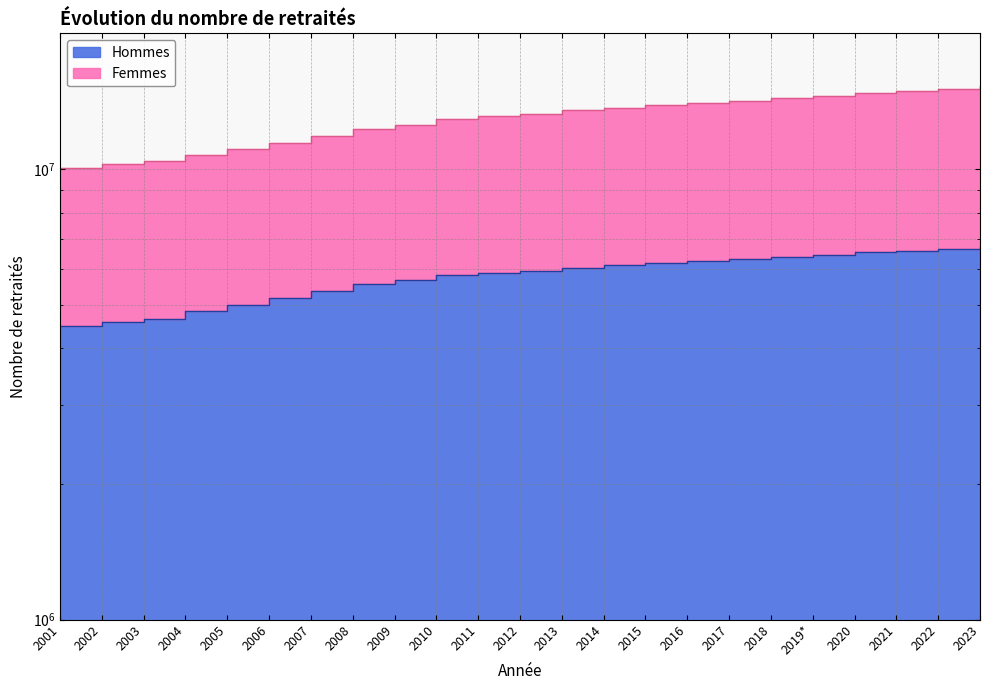

True or false: Hommes and Femmes cross at least once.

False